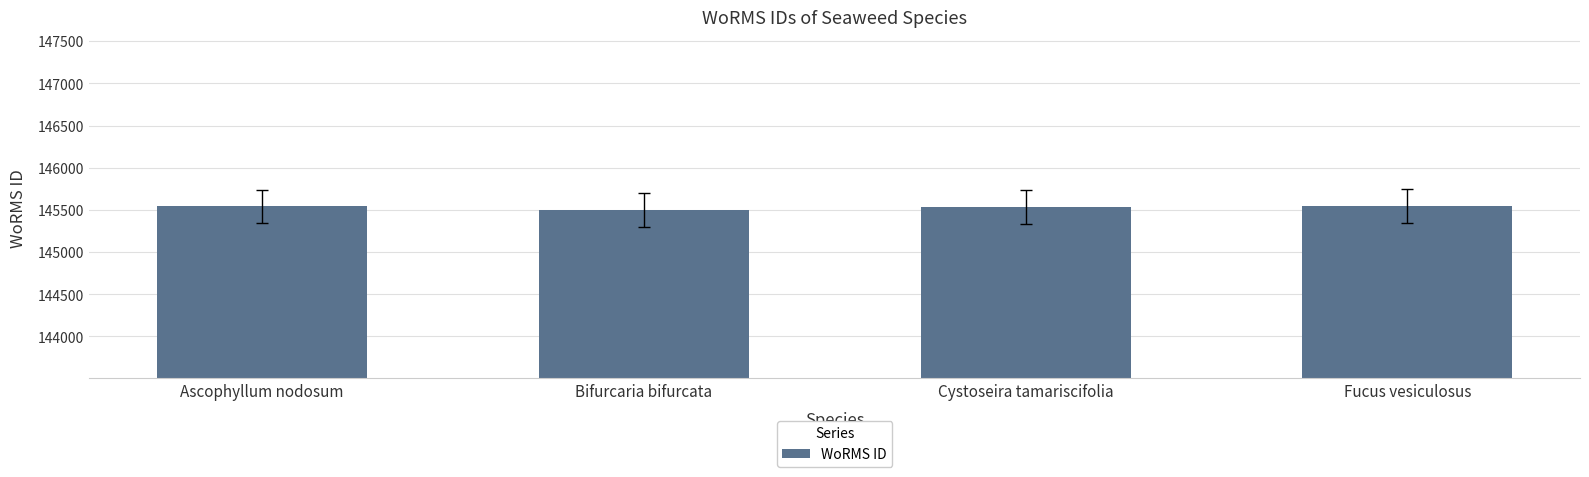

The chart shows a value of 145541 at Ascophyllum nodosum. True or false?

True